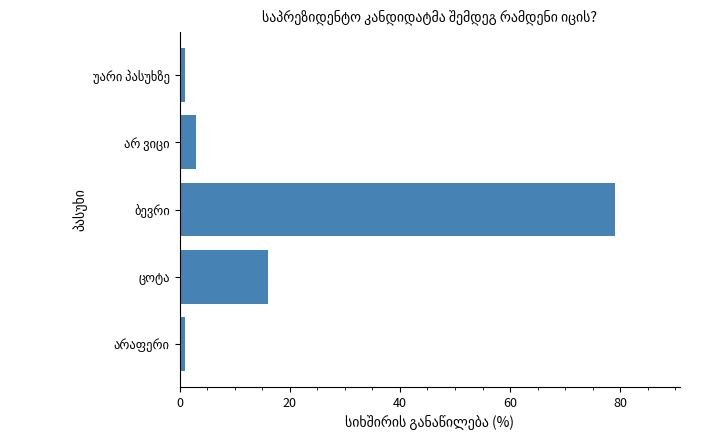

Reading bottom to top, transcribe all the data shown in this chart.

1	16	79	3	1